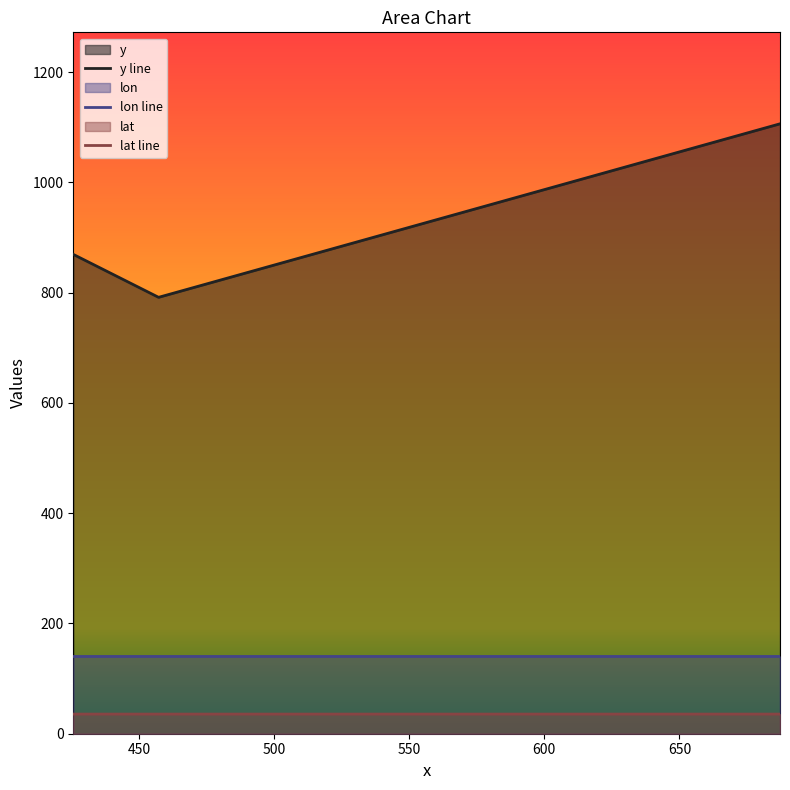

What are all the series names shown in the legend?

y, lon, lat